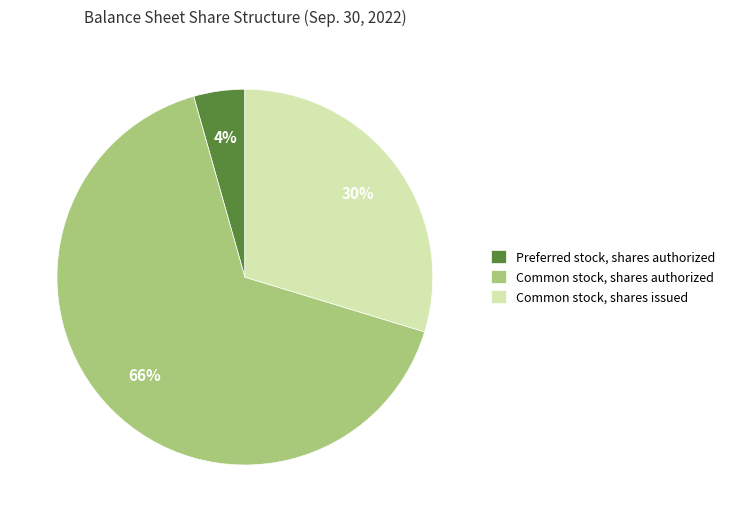

Do Common stock, shares authorized and Common stock, shares issued together represent more than half of the pie?

Yes